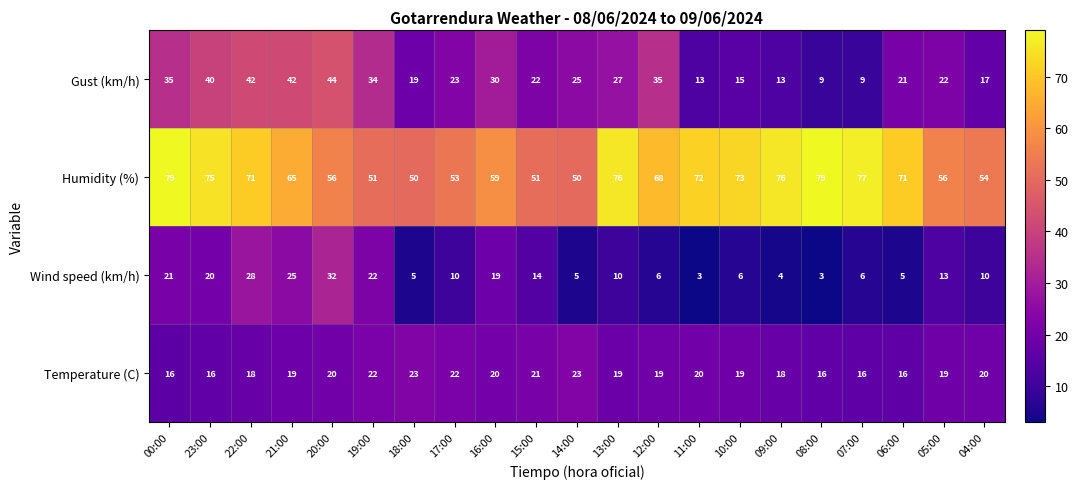

How many categories are shown in the chart?

21